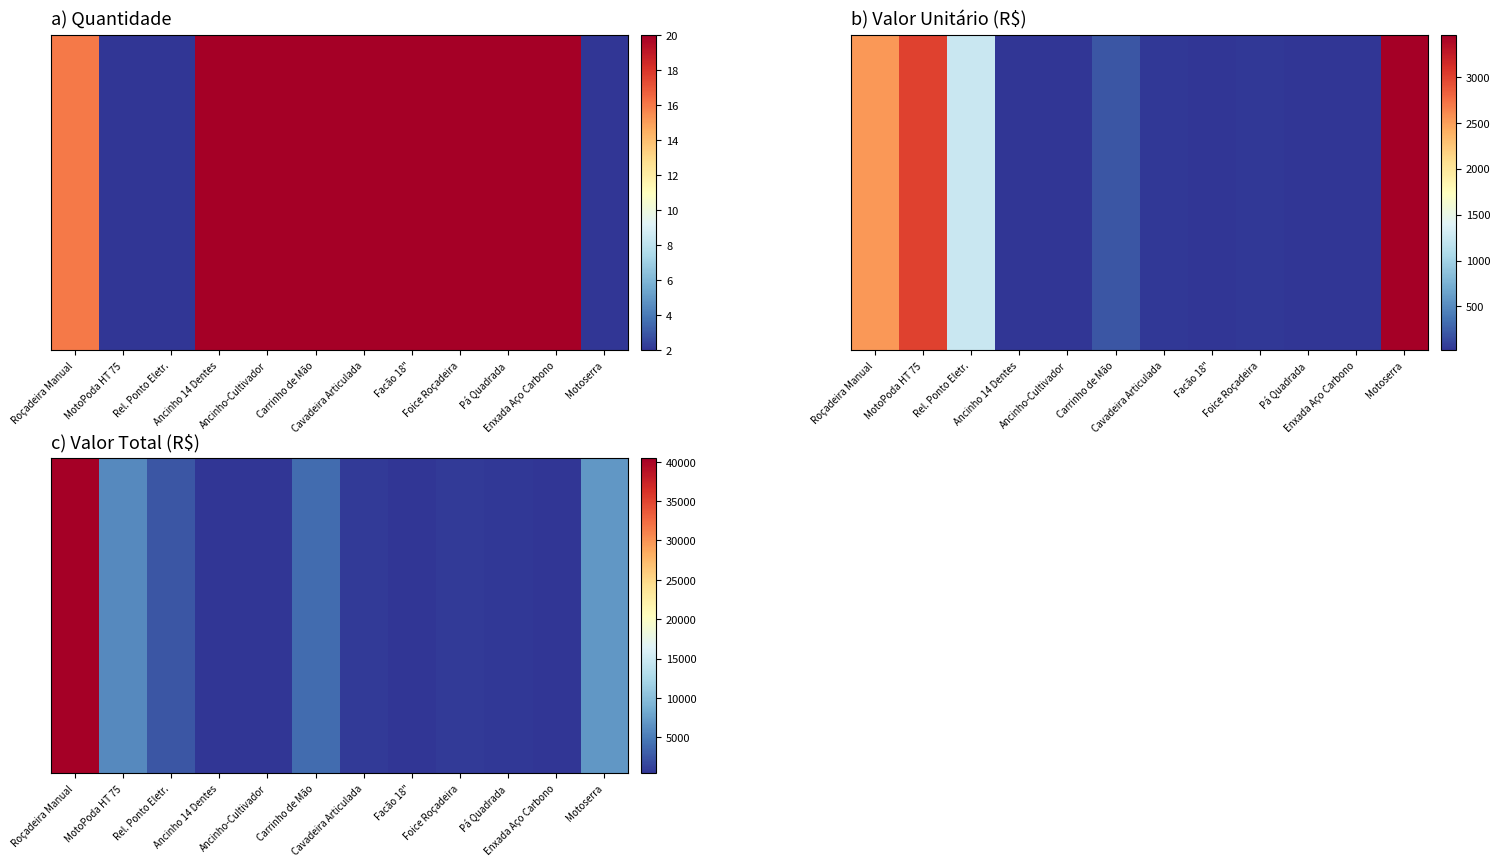

How many values are below 775?

6